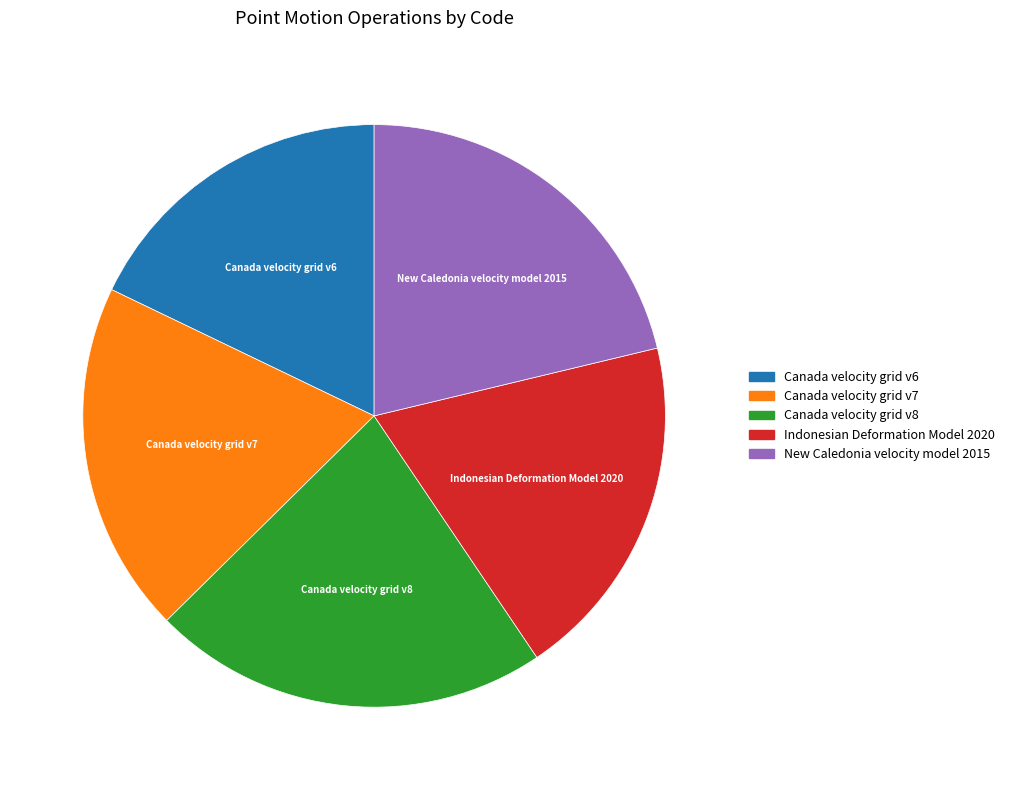

What is the ratio of the value at Indonesian Deformation Model 2020 to the value at Canada velocity grid v7?

1.0